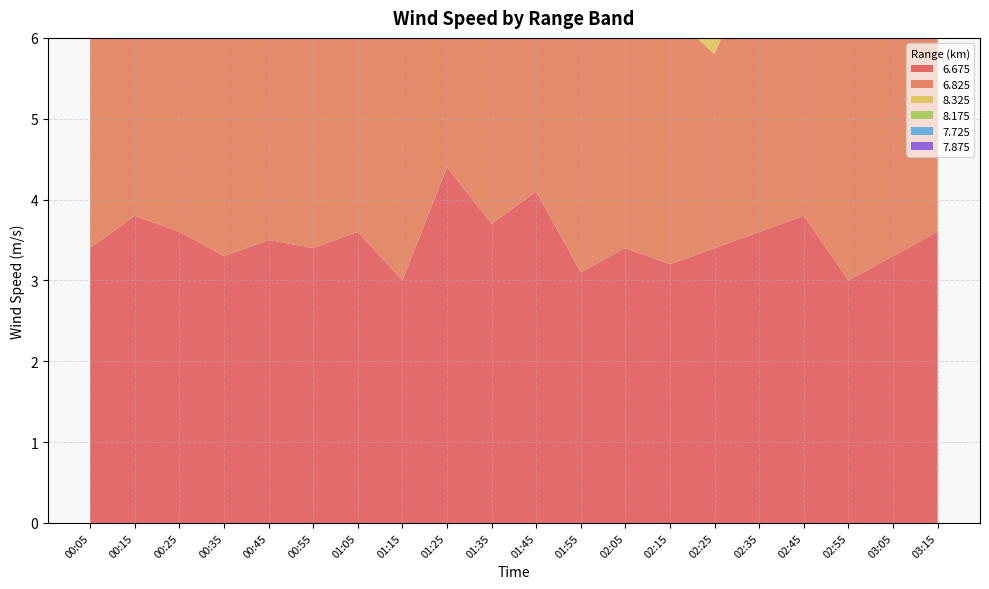

Reading left to right, extract all data points from this chart.

6.675: 3.4	3.8	3.6	3.3	3.5	3.4	3.6	3.0	4.4	3.7	4.1	3.1	3.4	3.2	3.4	3.6	3.8	3.0	3.3	3.6
6.825: 3.2	3.5	3.8	3.4	3.6	3.4	3.6	3.0	3.0	3.4	3.5	3.1	3.0	3.1	2.4	3.5	3.8	3.2	3.4	3.8
8.325: 3.9	4.3	3.7	4.1	3.7	3.8	3.7	3.5	3.9	3.5	3.5	3.4	3.1	3.3	3.1	3.6	3.5	2.9	3.1	3.3
8.175: 4.0	4.4	3.9	3.9	3.8	4.0	3.6	3.6	3.6	3.6	4.1	3.6	3.8	3.9	3.3	3.9	3.9	3.5	3.2	3.4
7.725: 4.0	3.7	3.9	3.5	3.6	3.2	3.4	3.5	3.8	3.6	3.6	3.4	3.5	3.4	3.4	3.5	3.5	3.6	3.3	2.9
7.875: 3.8	3.5	3.5	3.7	3.7	3.5	3.7	3.2	3.7	3.4	3.8	3.2	3.2	3.5	3.5	3.3	3.3	3.4	3.9	3.0